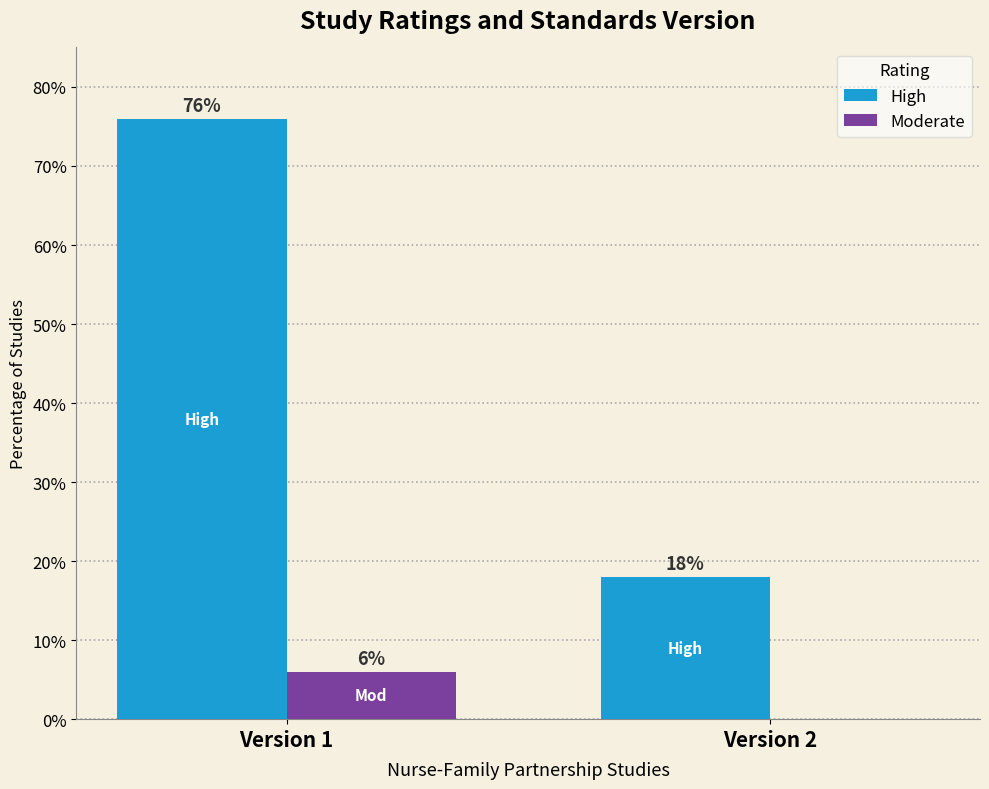

Which series has the largest range (max minus min)?

High